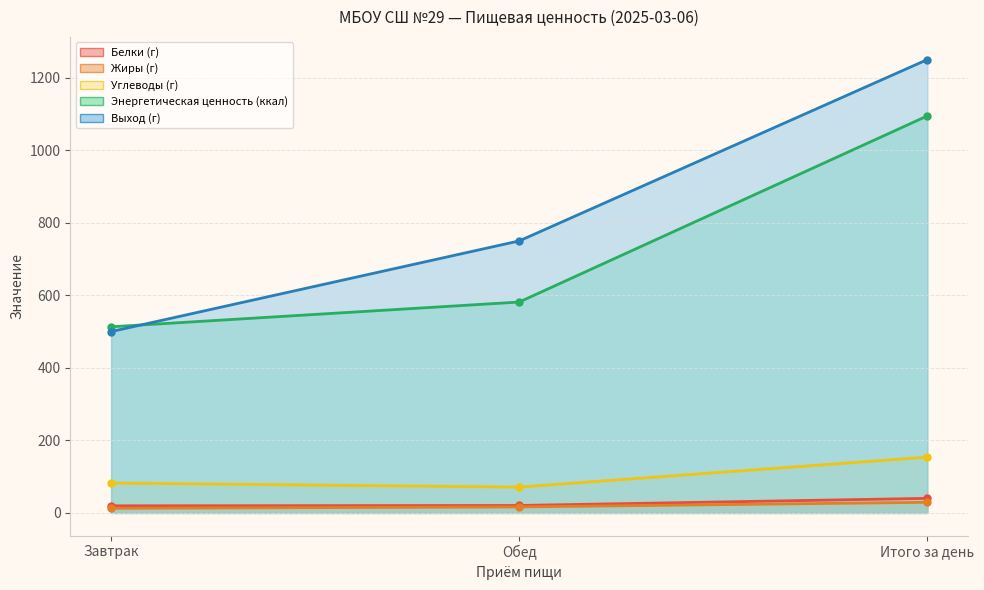

Which category has the lowest value across all series?

Завтрак